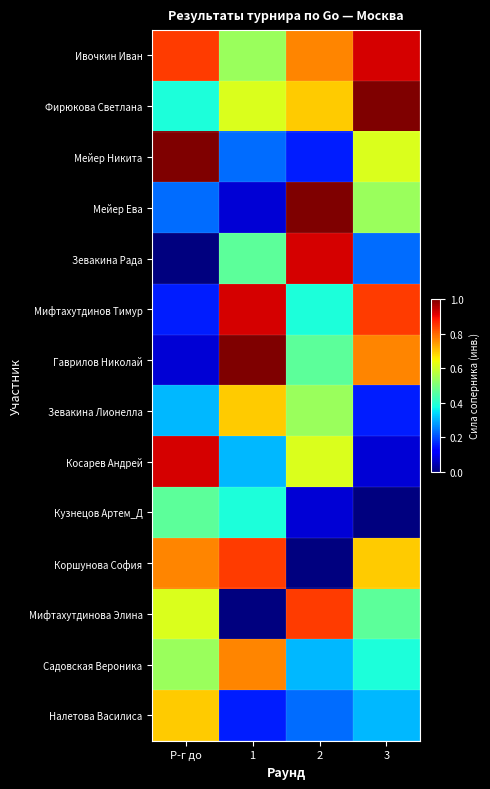

What is the spread (max minus min) of values at Р-г до?

1.0